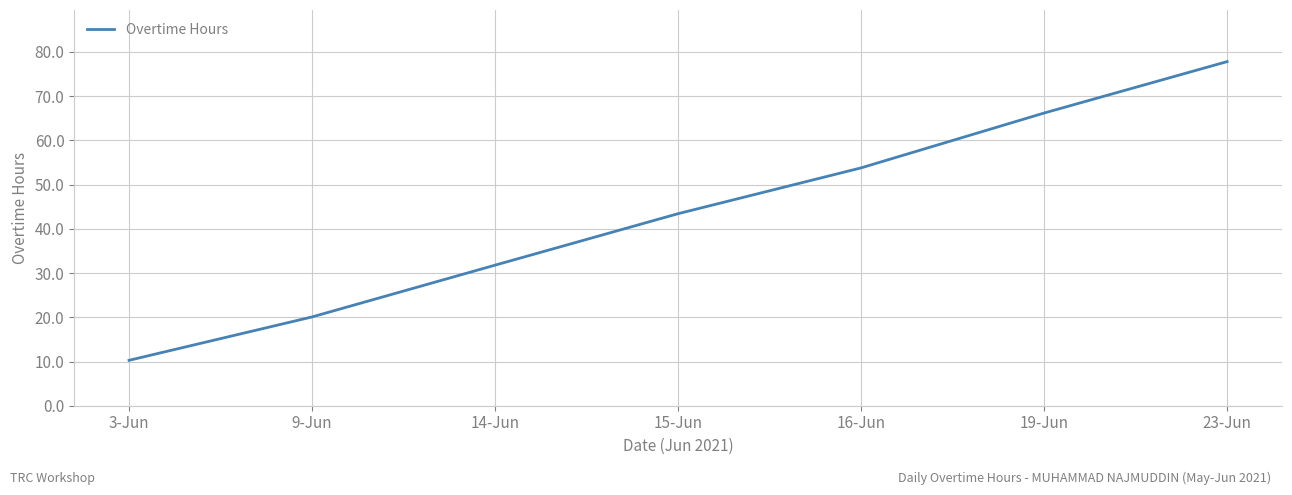

True or false: there are more than 2 points higher than both neighbors.

False